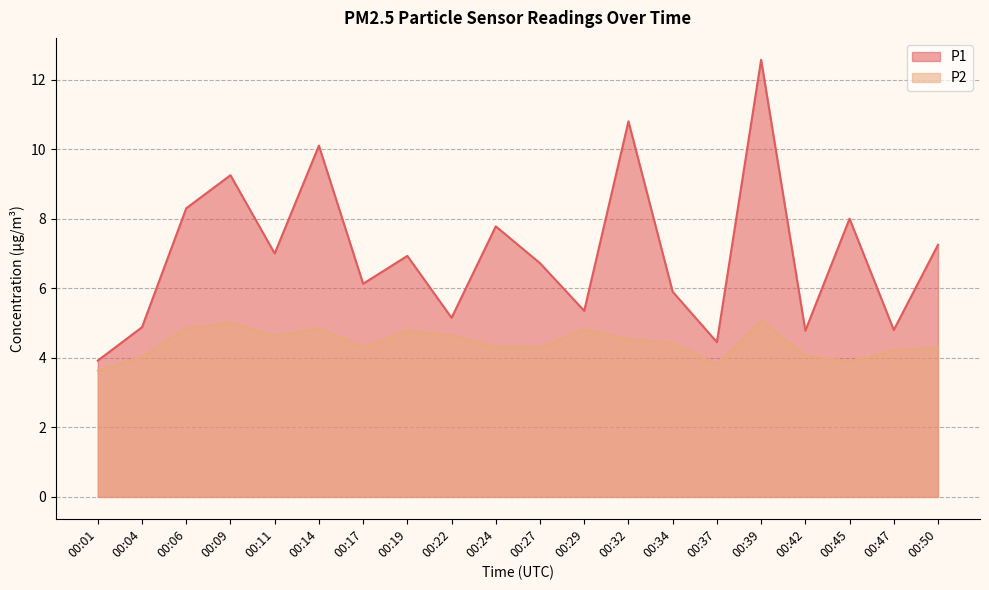

What is the minimum value for P2?

3.6